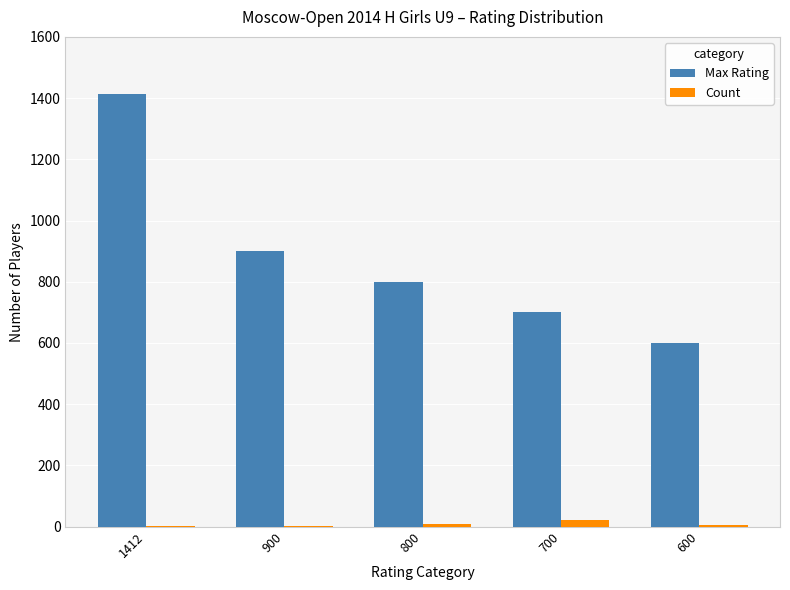

Which label corresponds to the largest value in the chart?

1412